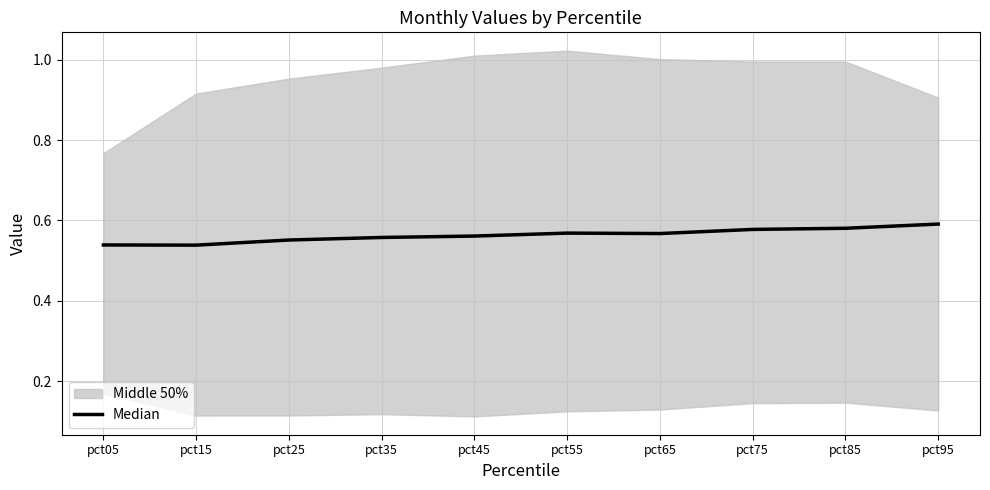

Does the chart have visible grid lines?

Yes